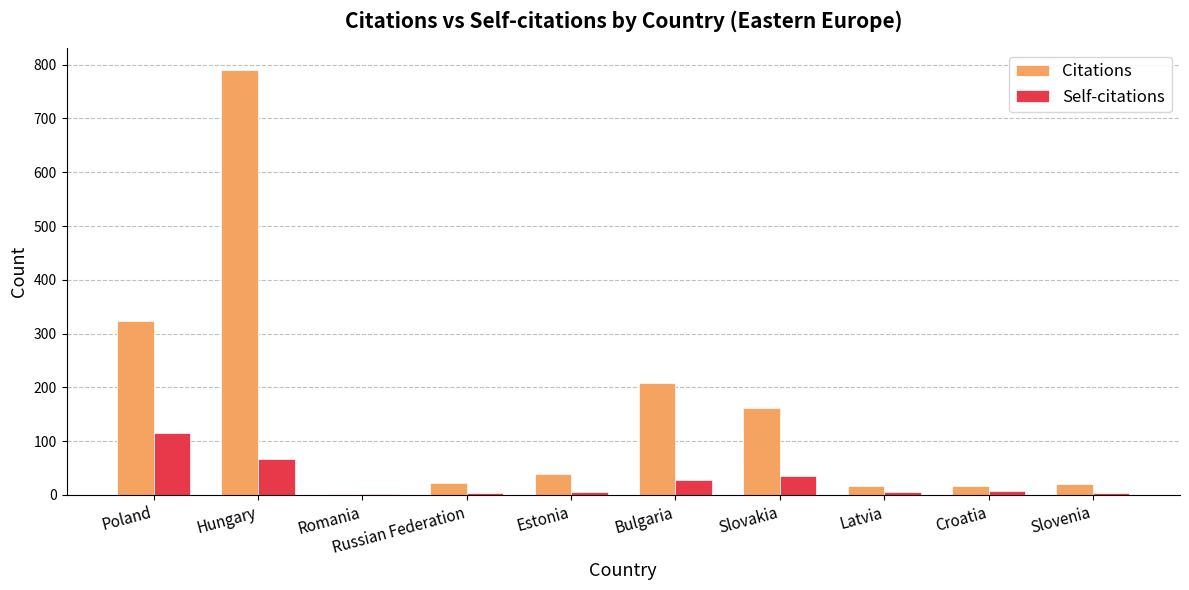

At which category is the sum across all series the highest?

Hungary